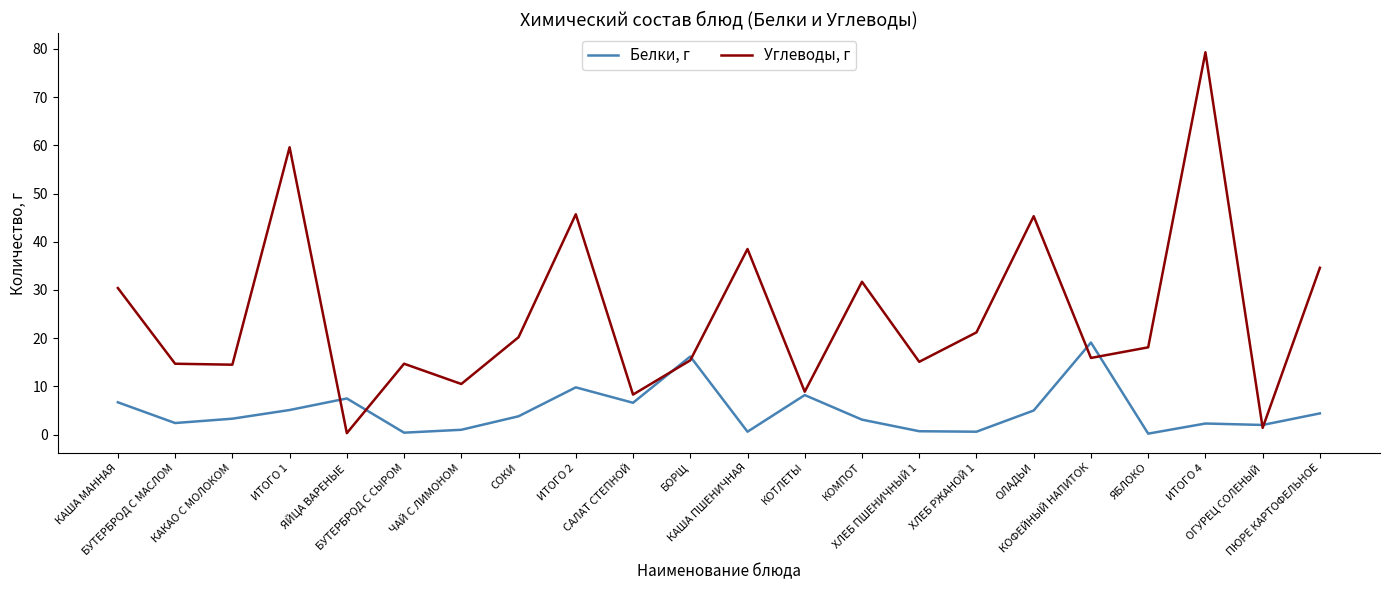

Which series has the largest total across all categories?

Углеводы, г